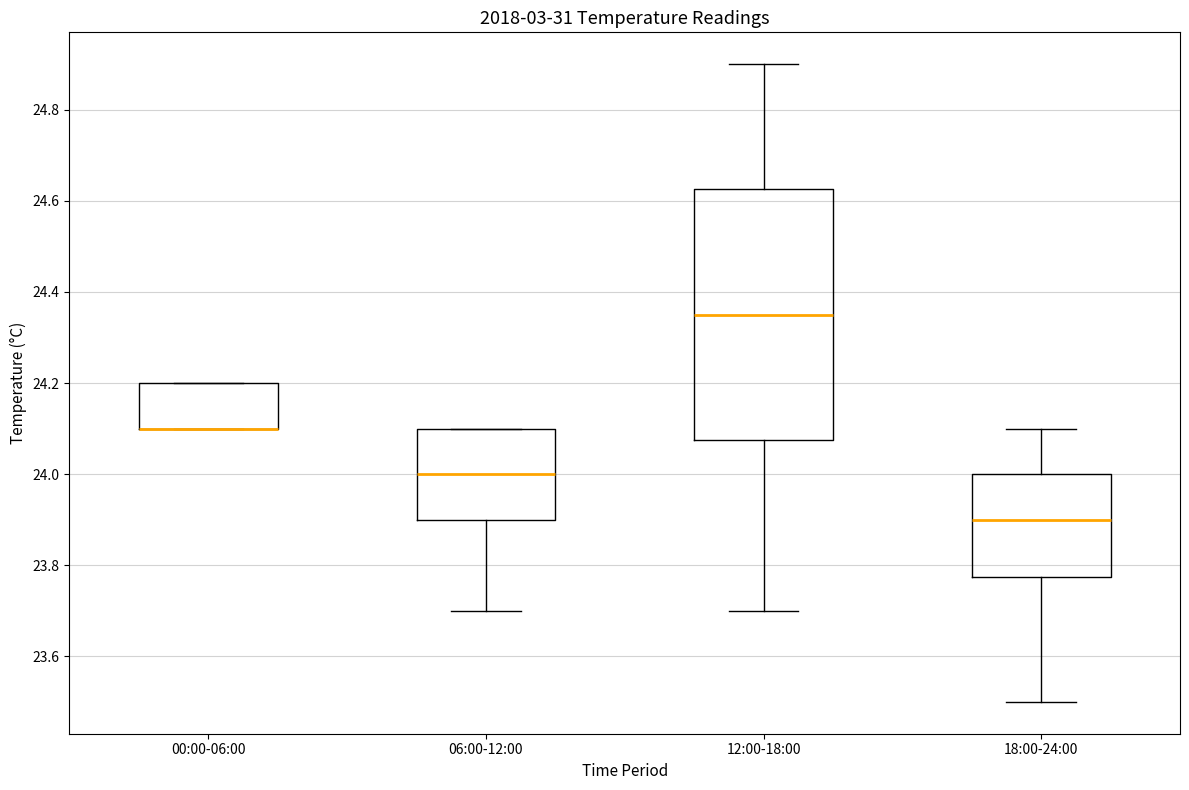

Which box is the tallest, from its lower edge to its upper edge?

12:00-18:00